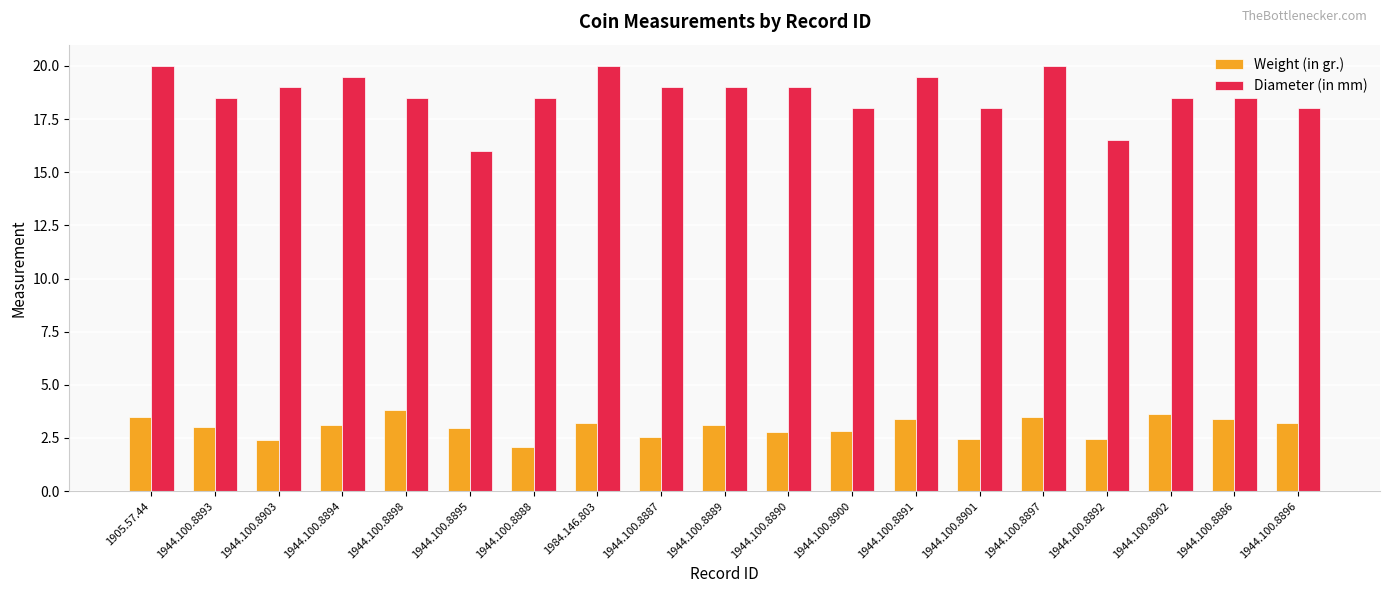

Is the value of Diameter (in mm) at 1944.100.8900 greater than the value of Weight (in gr.) at 1944.100.8893?

Yes